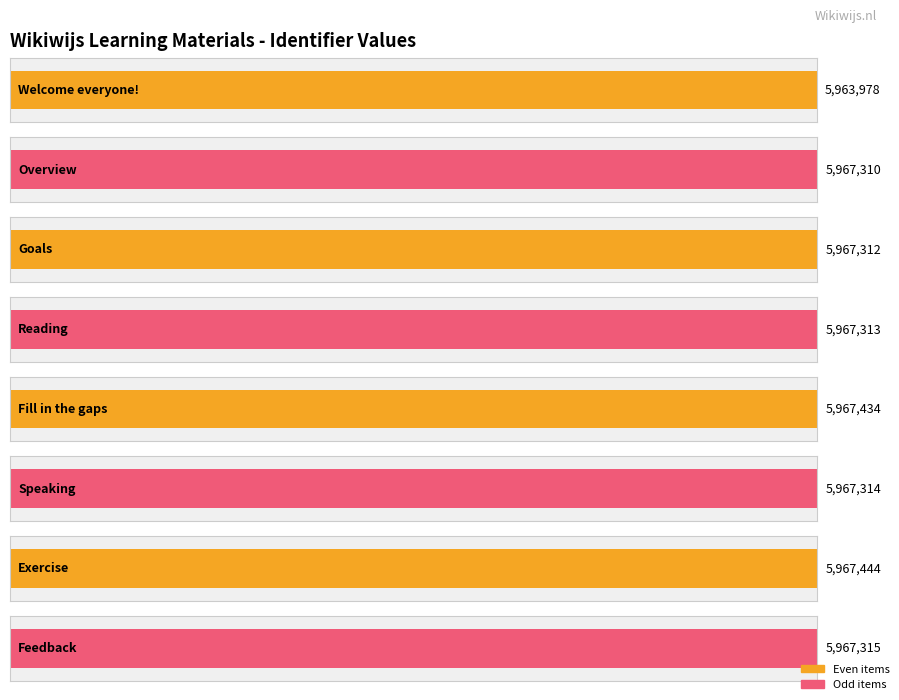

What is the greatest value displayed?

5967444